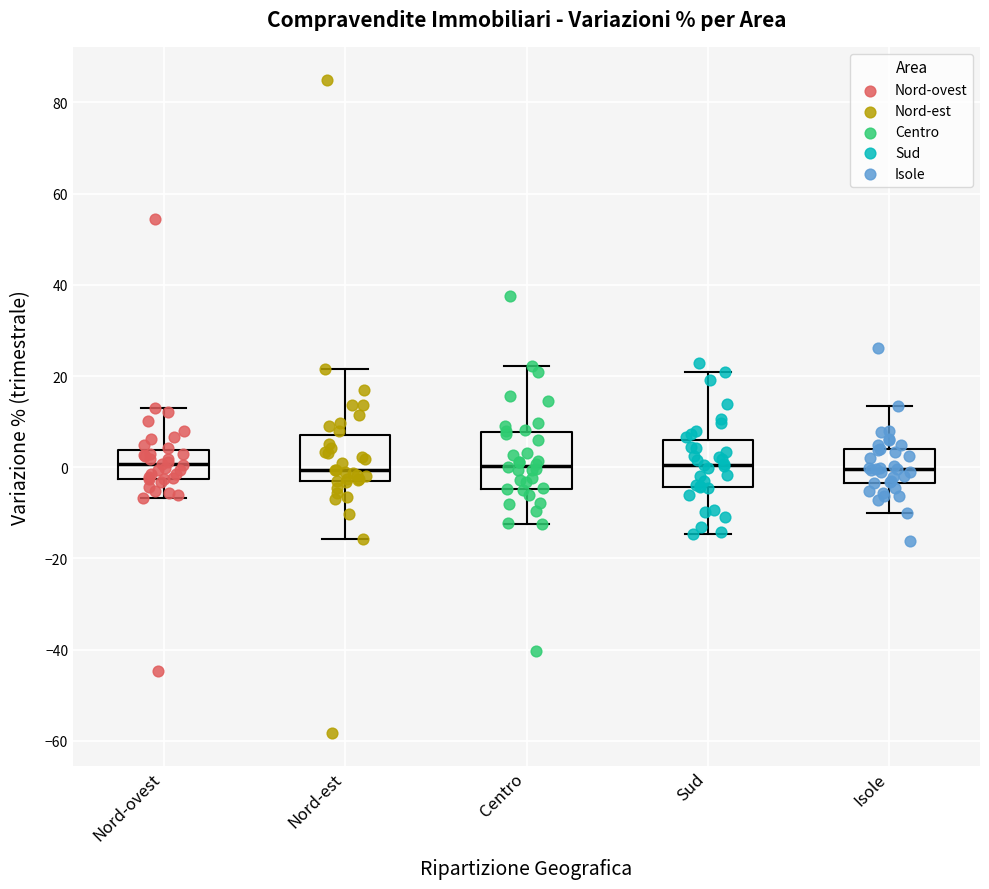

Where does the median line of the box for Centro sit on the y-axis? The values are not printed on the chart, so give them approximately, as read against the axis.

0